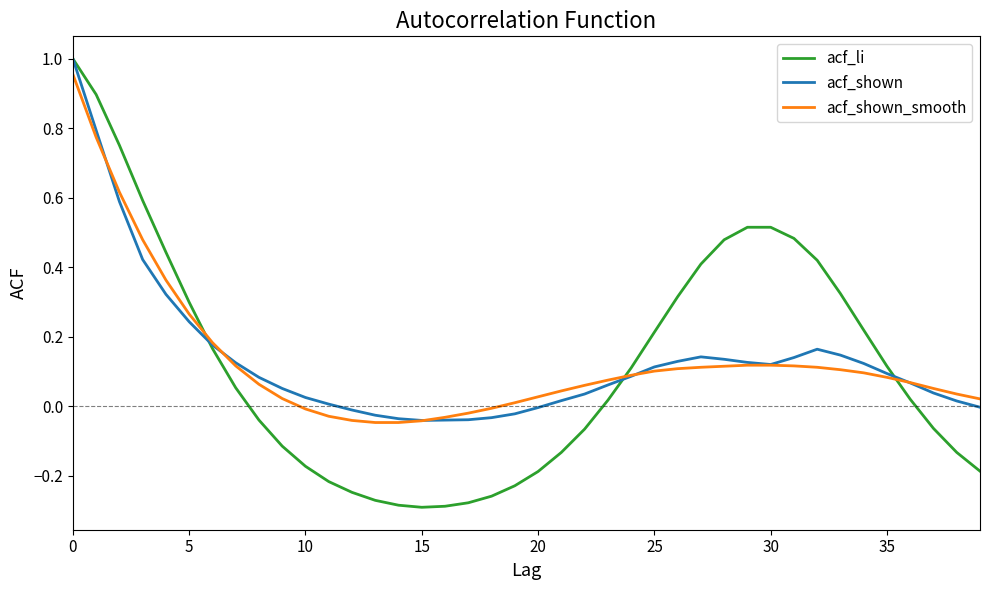

After their last crossing, which series has the higher values: acf_li or acf_shown_smooth?

acf_shown_smooth